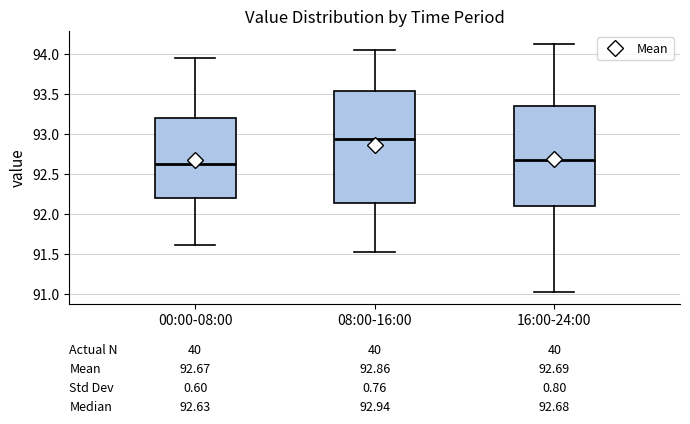

Which box's median line is the lowest?

00:00-08:00